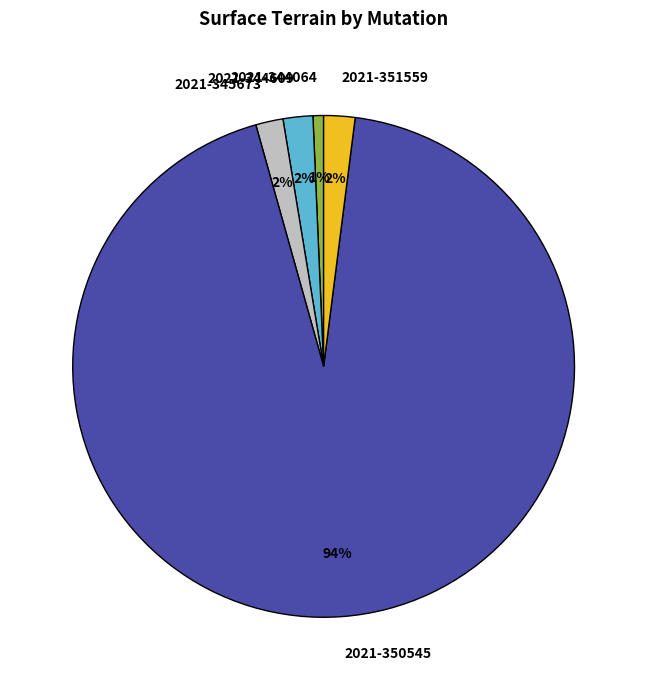

Combined, do 2021-351559 and 2021-345673 account for over 50%?

No